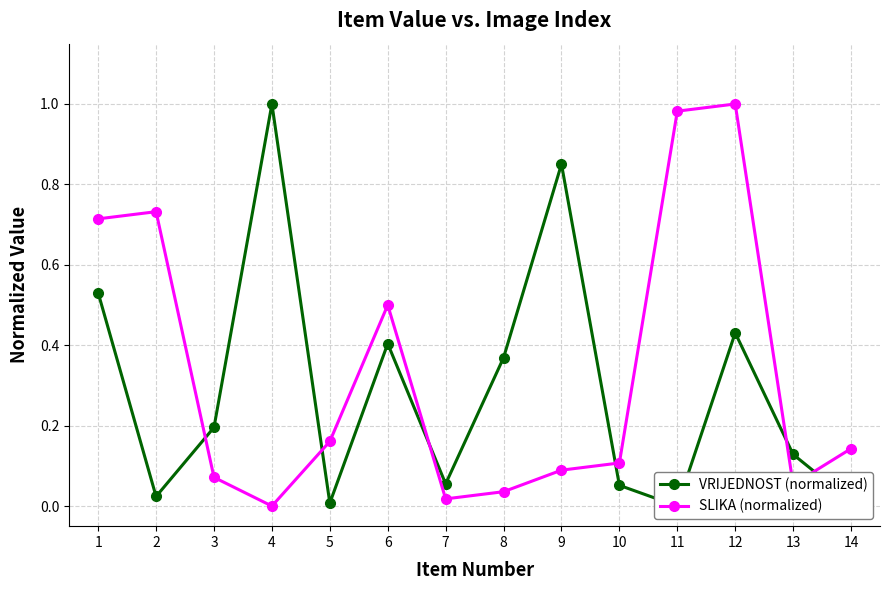

What is the sum of the VRIJEDNOST (normalized) values at 11 and 8?

0.4